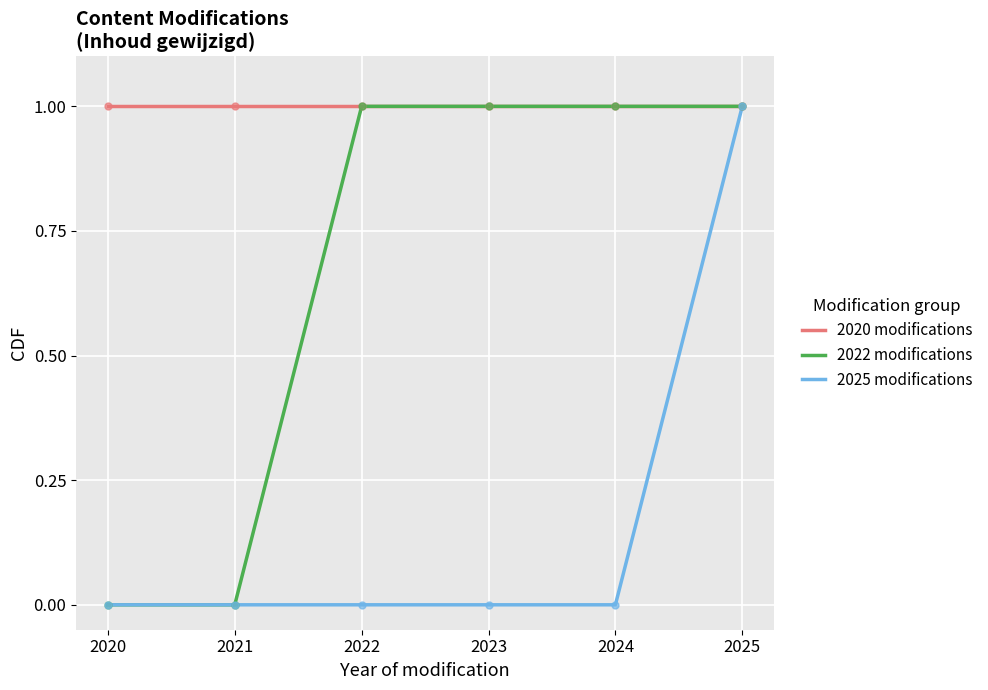

True or false: 2022 modifications has a value of 2 at 2023.

False